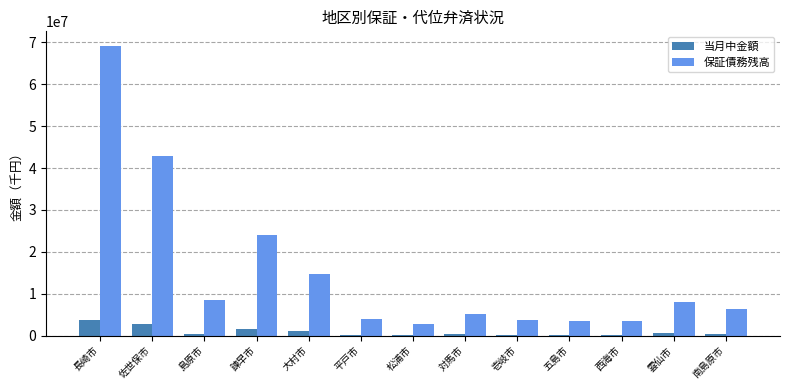

What is the maximum value for 当月中金額?

3757006.0